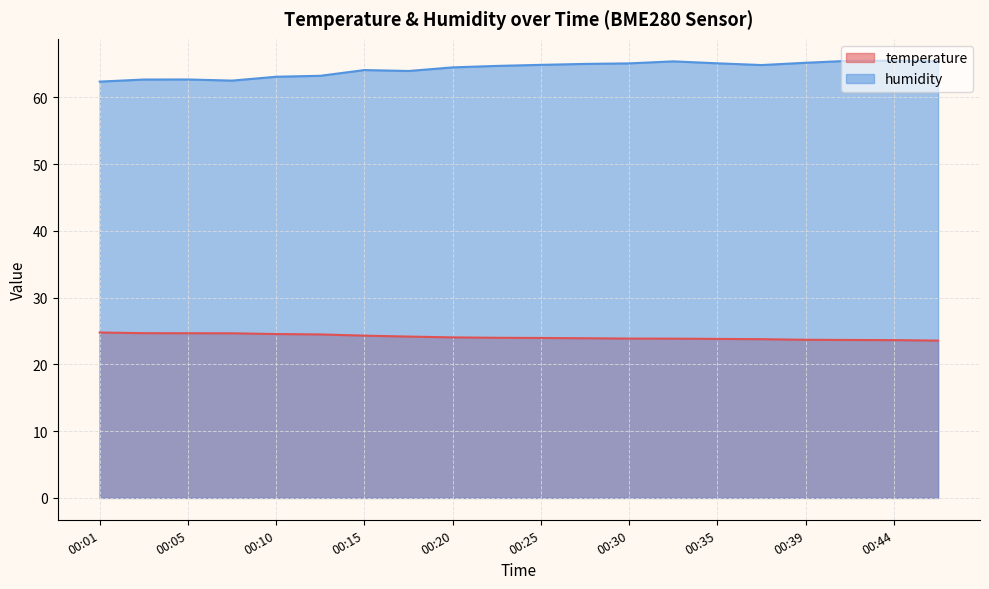

The temperature series shows 31.4 at 00:32. True or false?

False